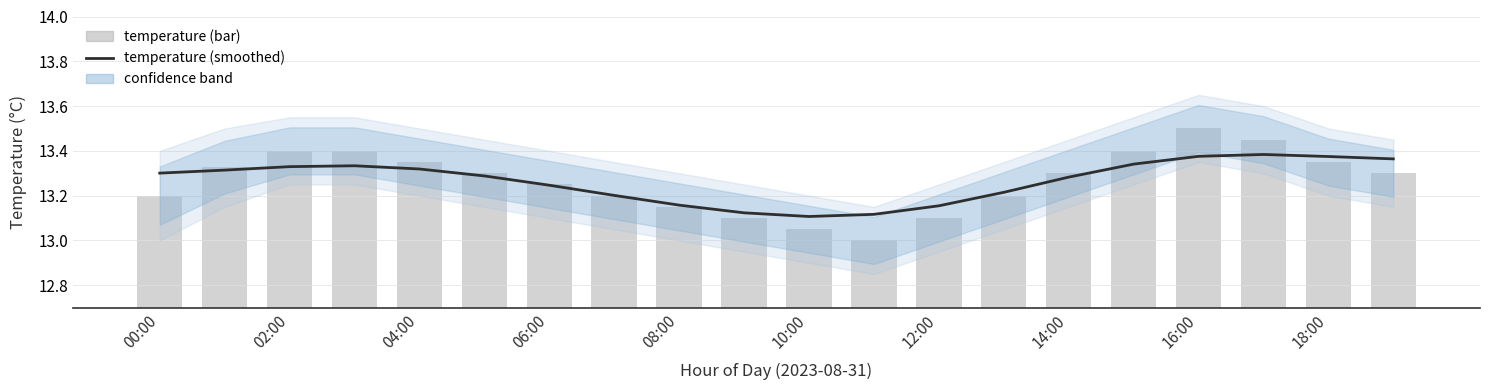

The value of temperature (bar) at 13 is 13.2. True or false?

True